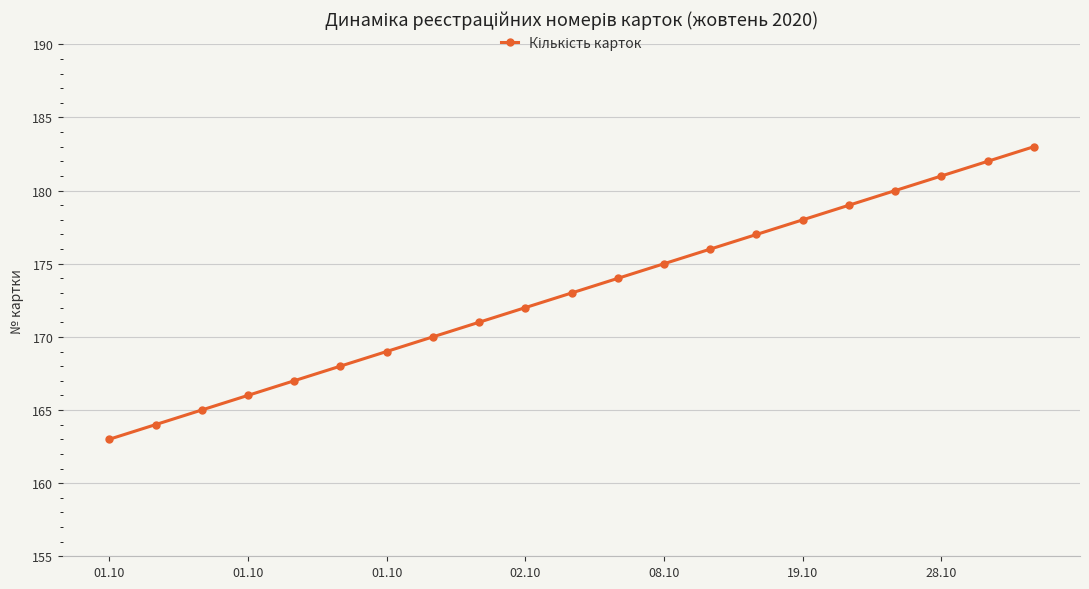

Count the number of data series in this chart.

1